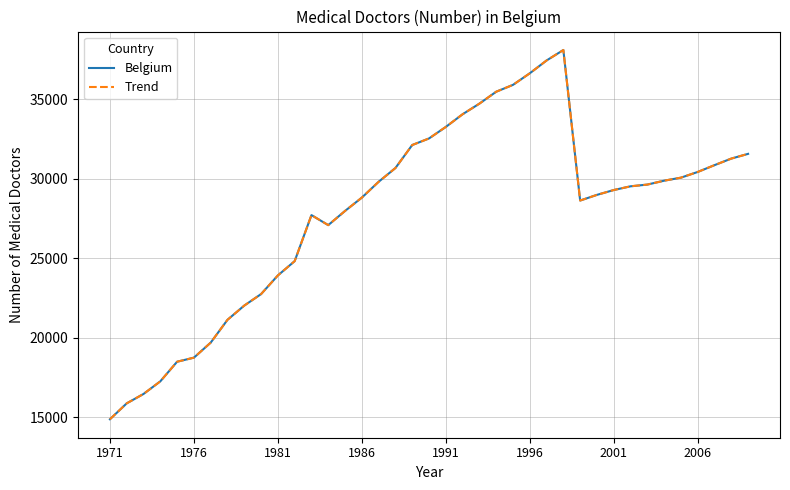

What is the value of the Trend point at the 1st from the left?

14887